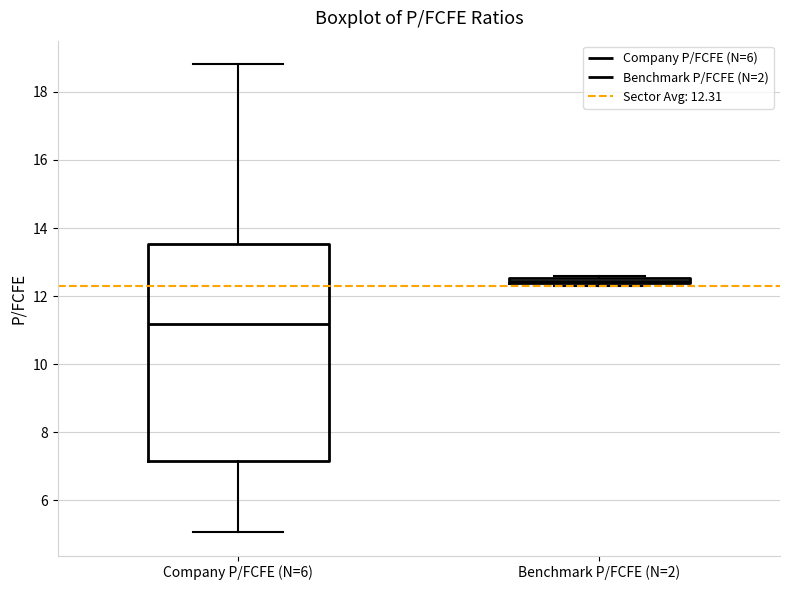

Which box is the tallest, from its lower edge to its upper edge?

Company P/FCFE (N=6)